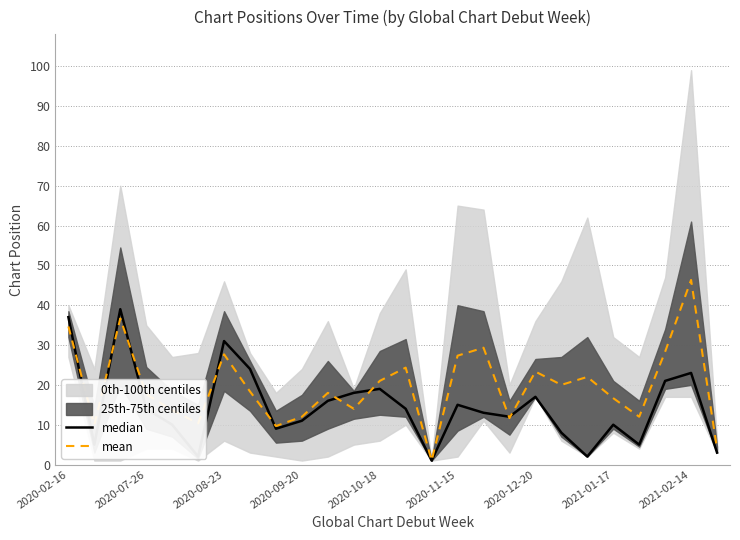

The mean series shows 27.7 at 2020-08-23. True or false?

True